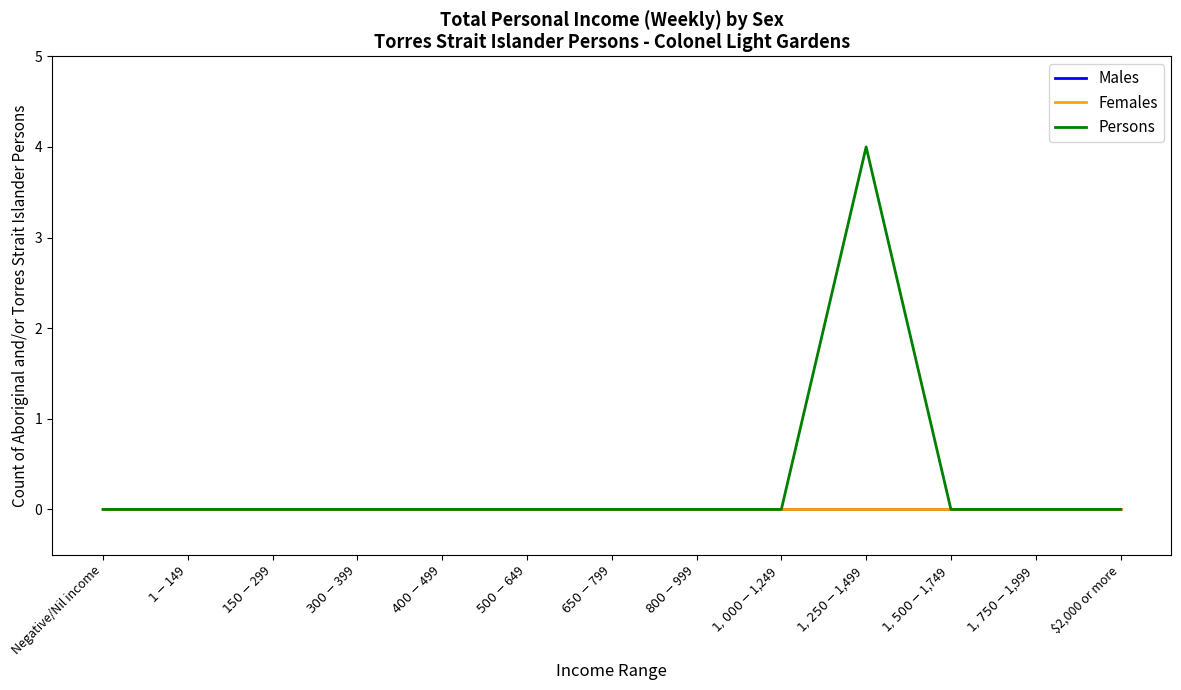

True or false: Persons has more than 2 interior local peaks.

False